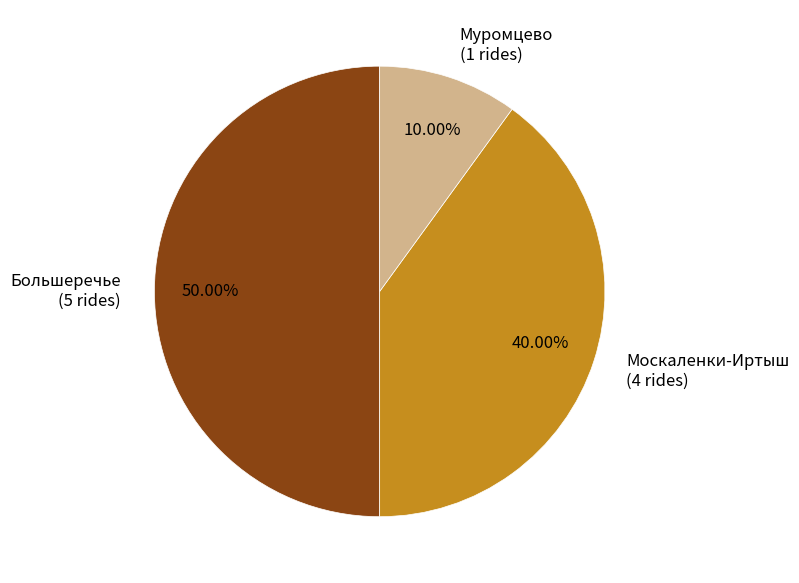

How many slices are in this pie chart?

3